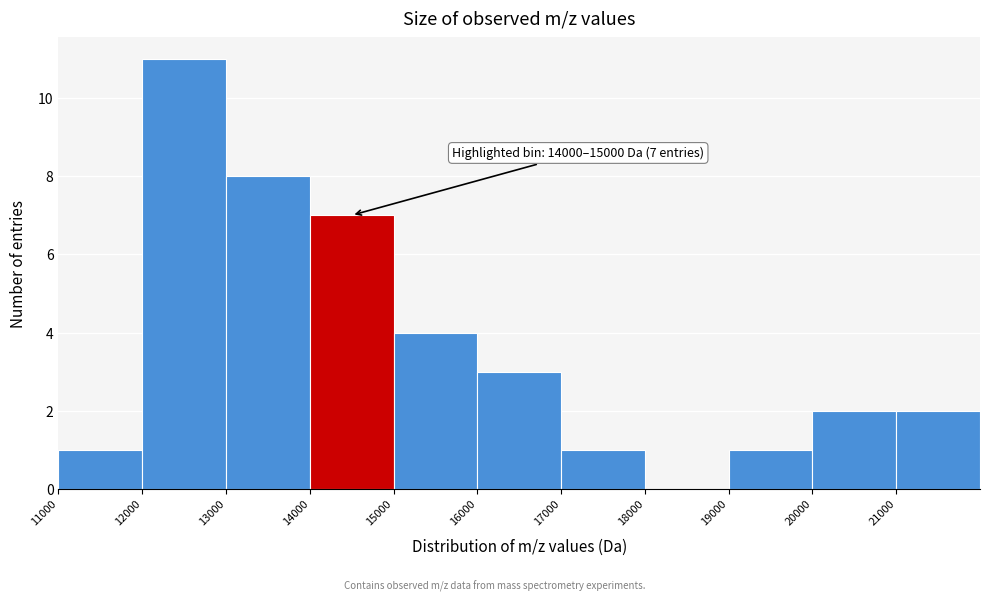

Over which range of the x-axis is the bar tallest?

12000 to 13000